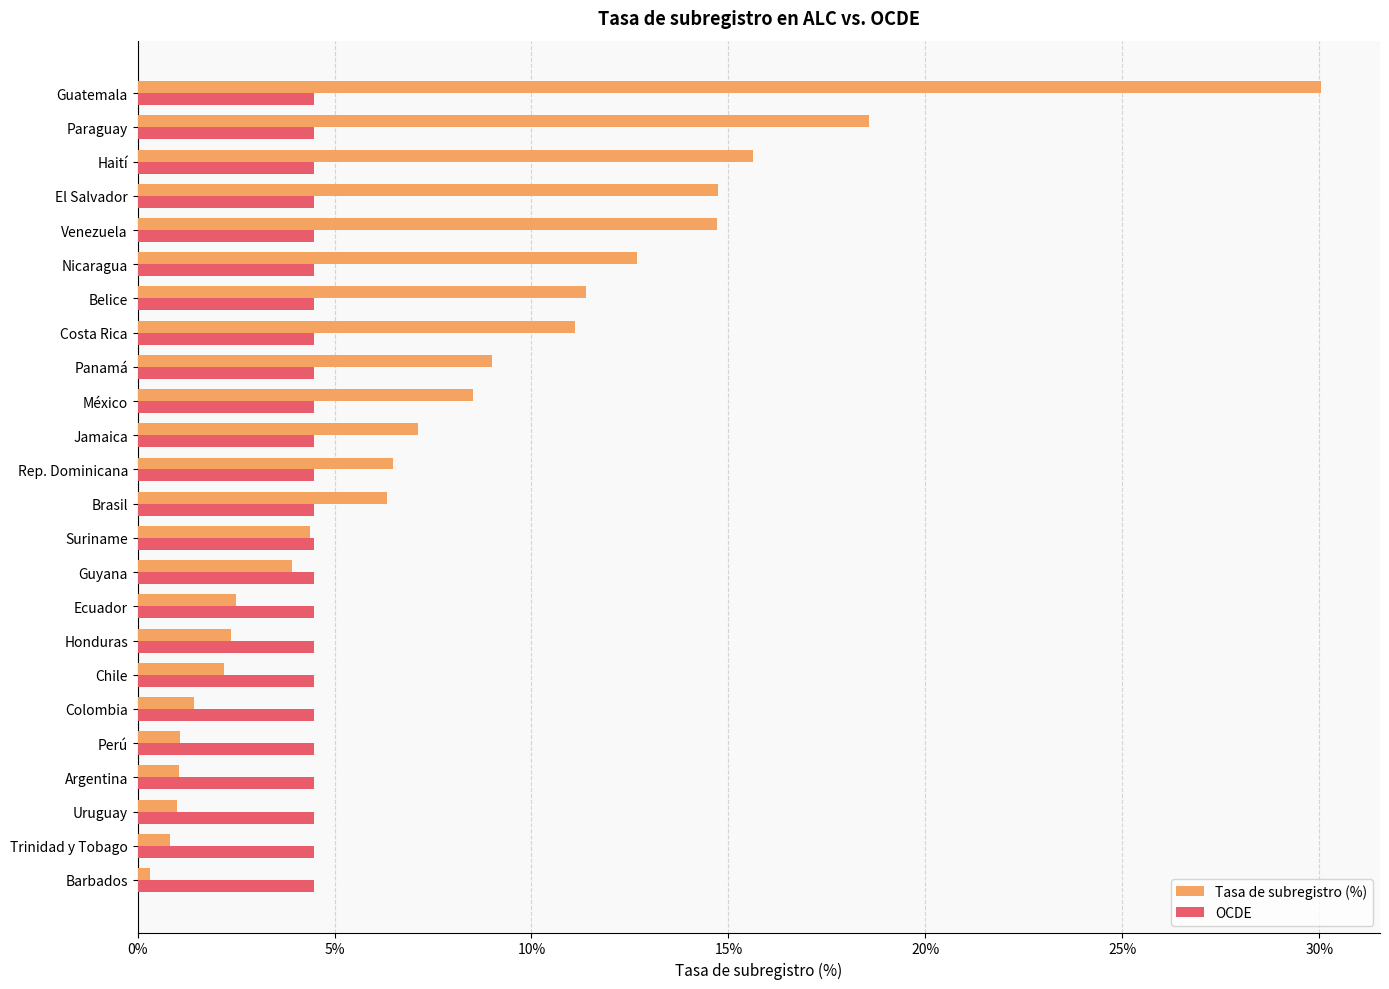

What are all the series names shown in the legend?

Tasa de subregistro (%), OCDE